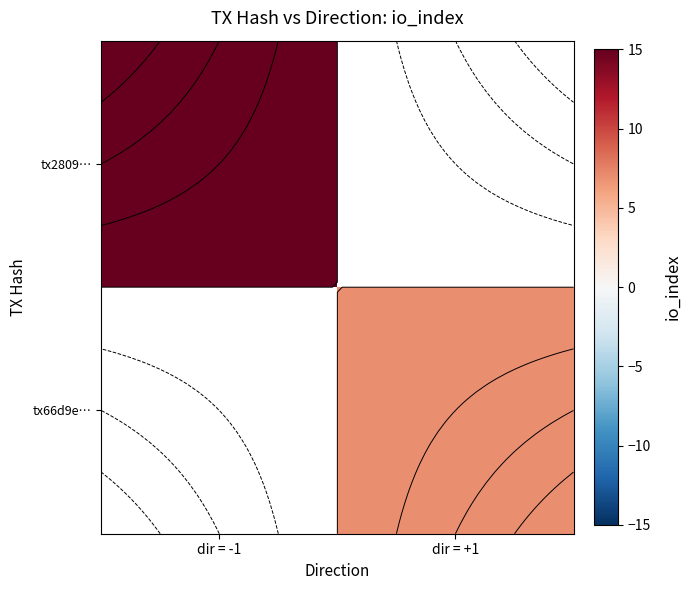

At which label does tx2809… reach its minimum?

dir = -1